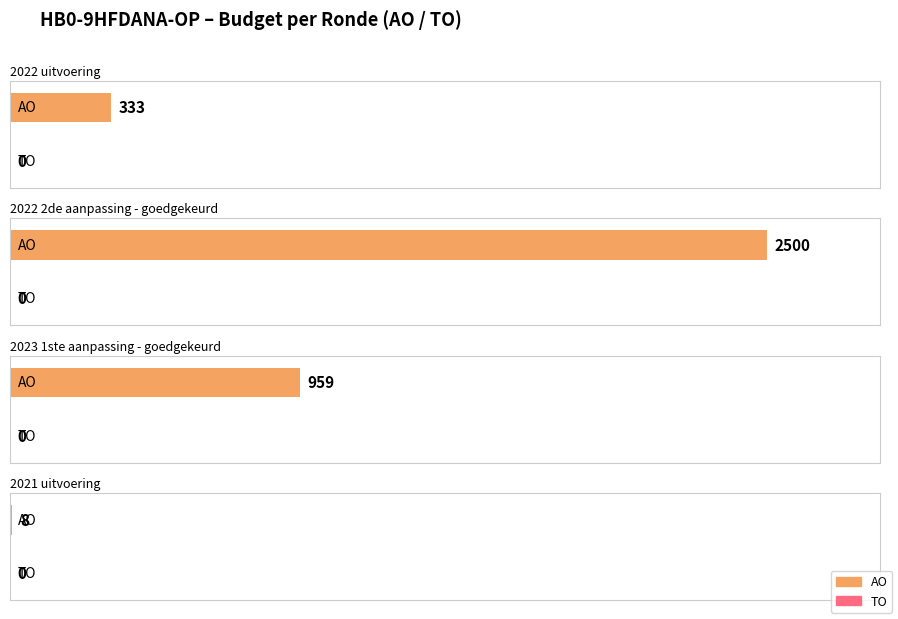

Which series has the widest spread of values?

AO